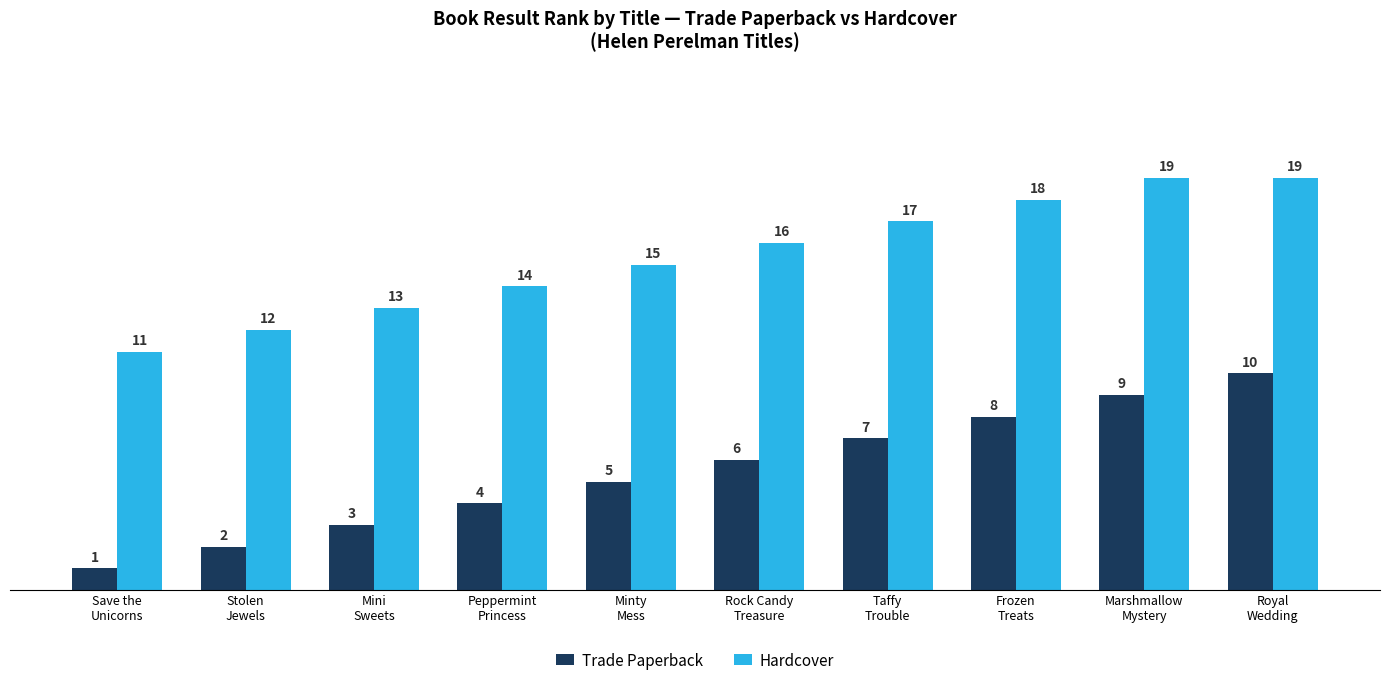

What value does the Hardcover series have at Taffy
Trouble?

17